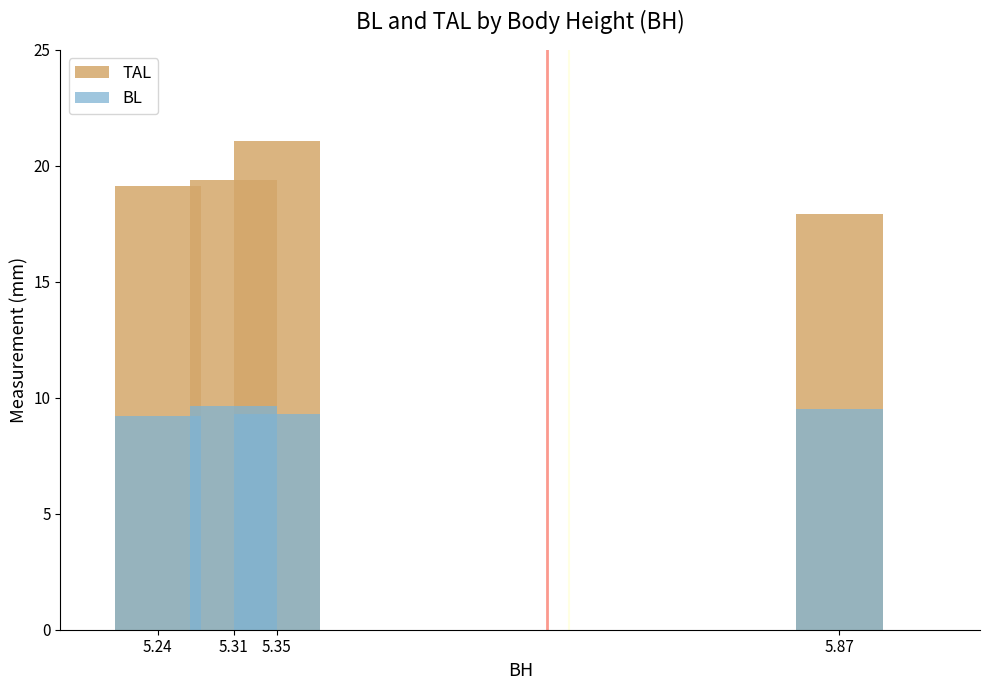

What is the value of the TAL bar at the 4th from the left?

17.9